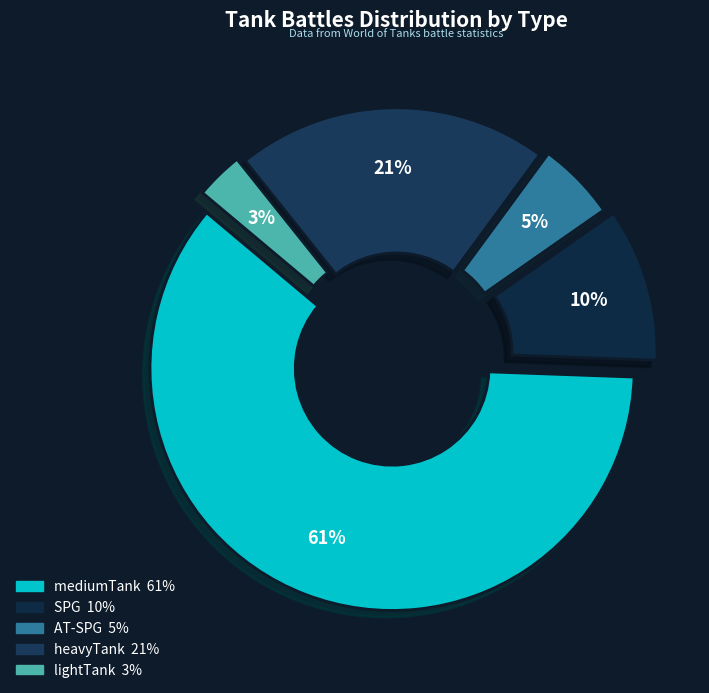

Which slice is the smallest?

lightTank